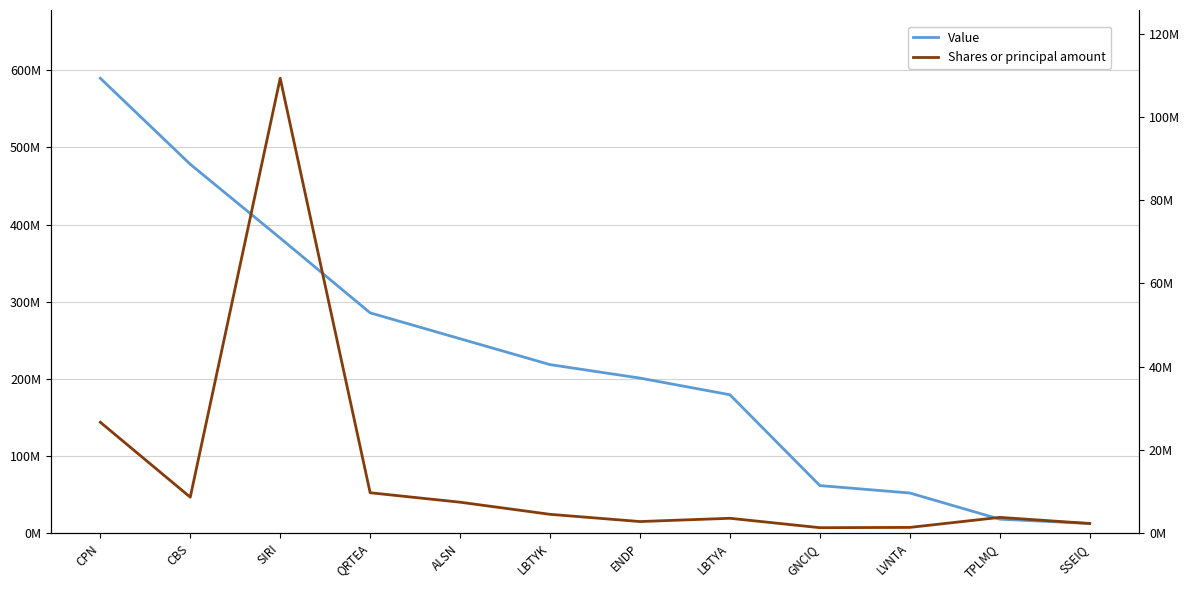

Reading left to right, extract all data points from this chart.

Value: 589726000	478214000	382506000	285570000	252034000	218481000	201015000	179394000	61672000	52052000	18124000	12542000
Shares or principal amount: 26648241	8641386	109287428	9706671	7434618	4522479	2787228	3573225	1313290	1379953	3791557	2318378